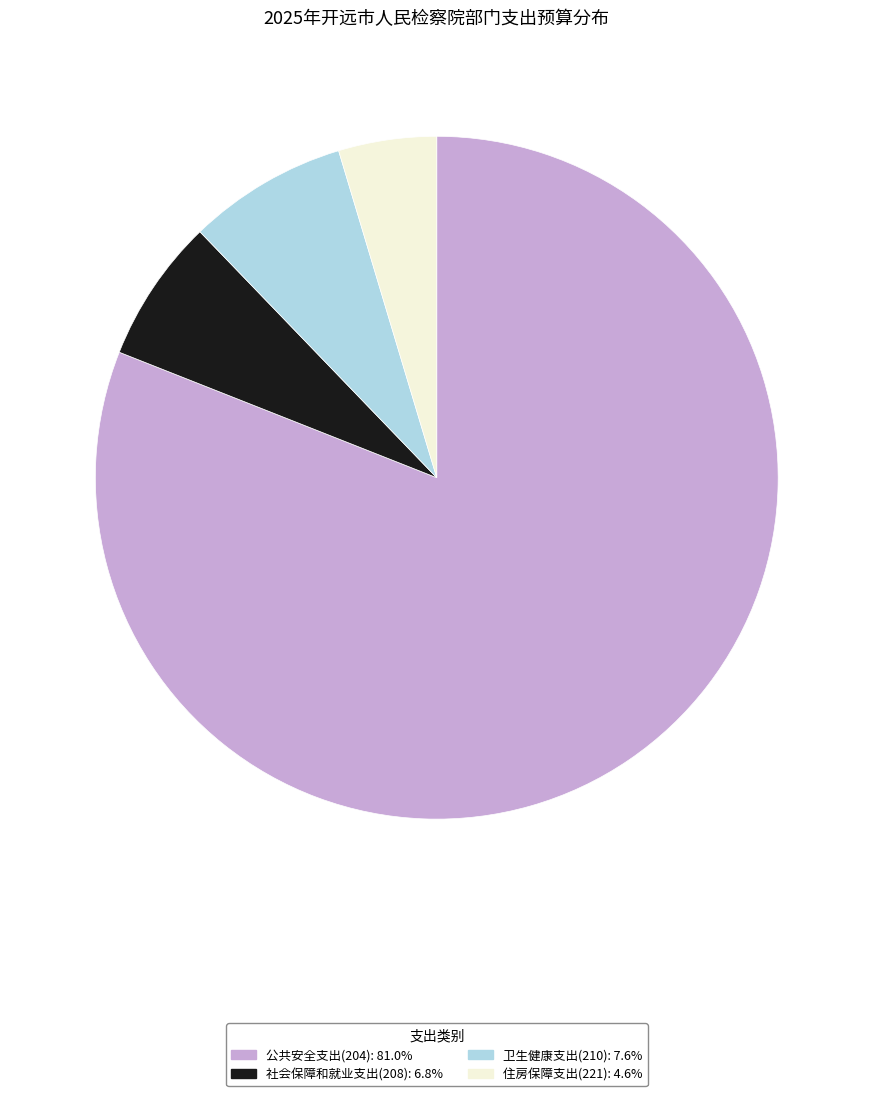

Rank the categories by value from highest to lowest.

公共安全支出(204), 卫生健康支出(210), 社会保障和就业支出(208), 住房保障支出(221)